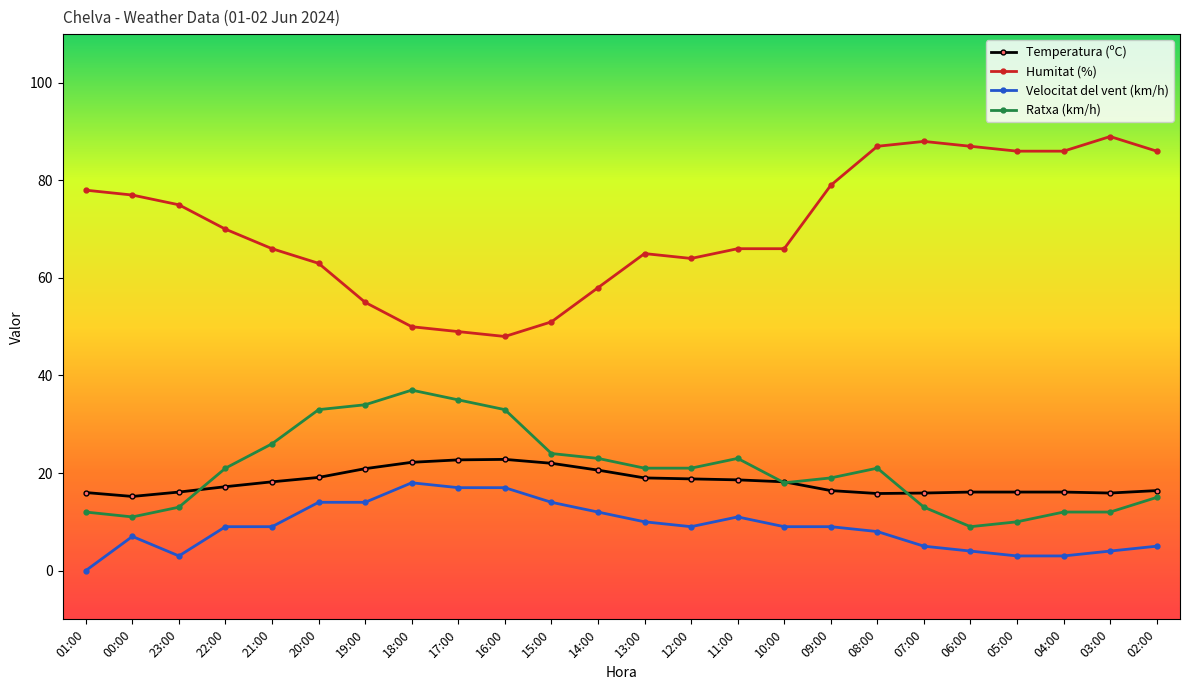

True or false: Humitat (%) and Temperatura (ºC) cross at least once.

False